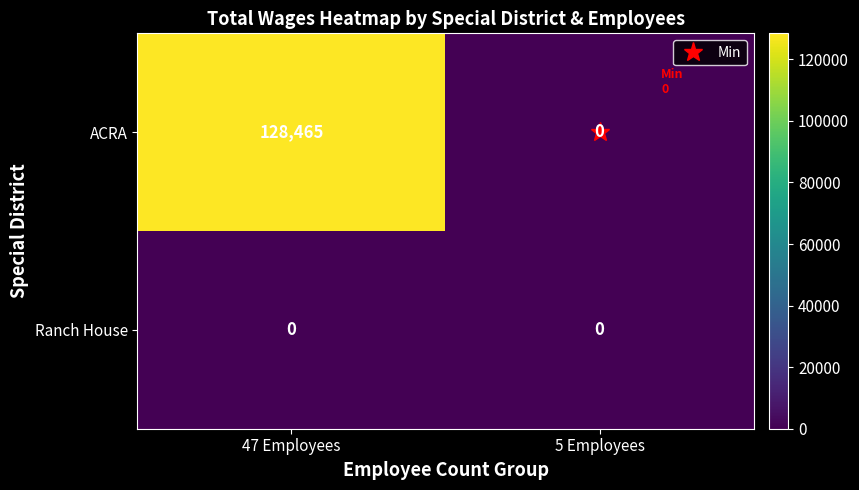

Where is ACRA nearest to the value 64232?

5 Employees